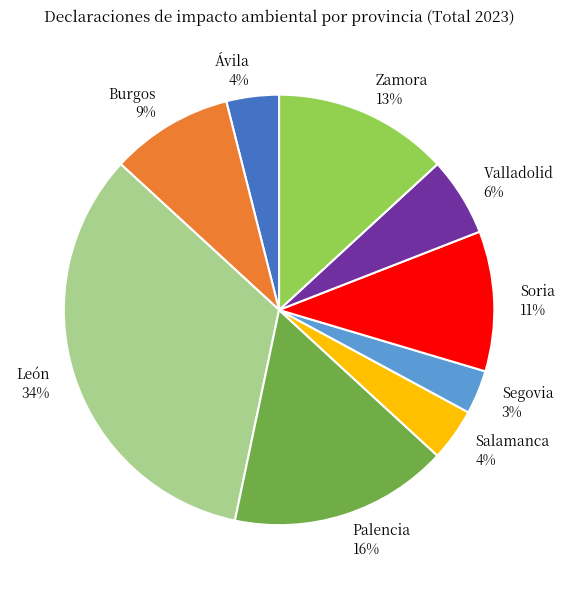

How many segments does this pie chart have?

9